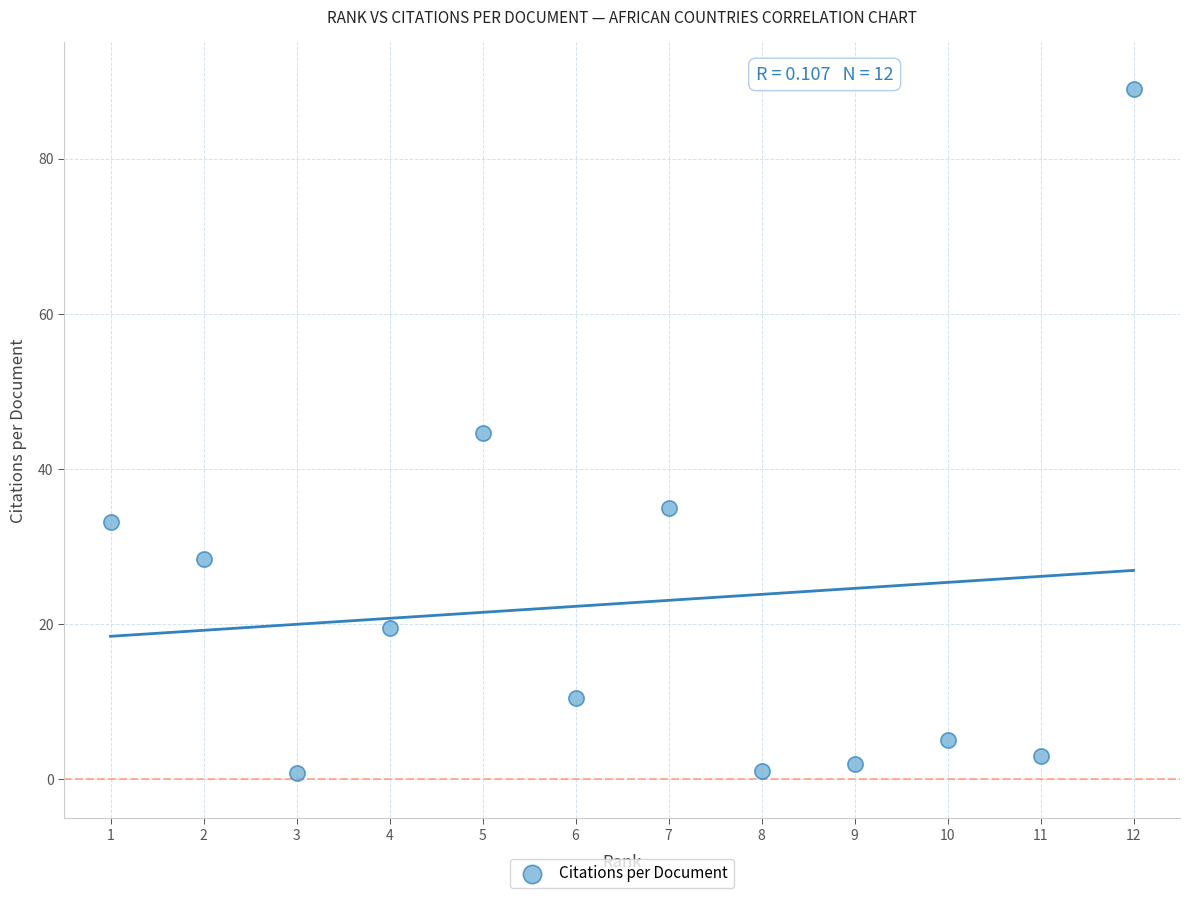

What is the average X value?

6.5